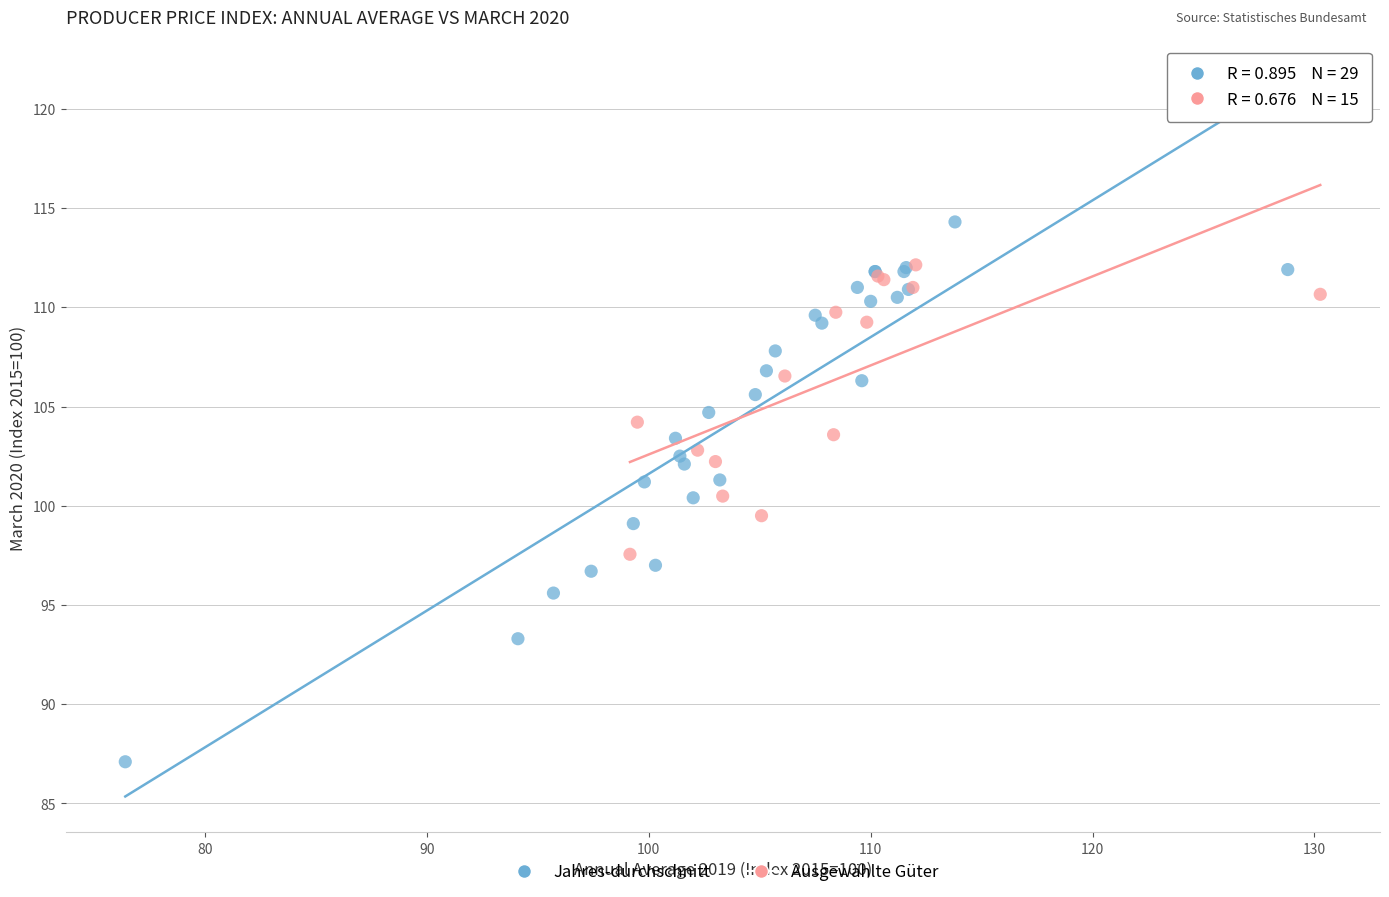

Which series reaches the minimum Y coordinate?

Jahres-durchschnitt